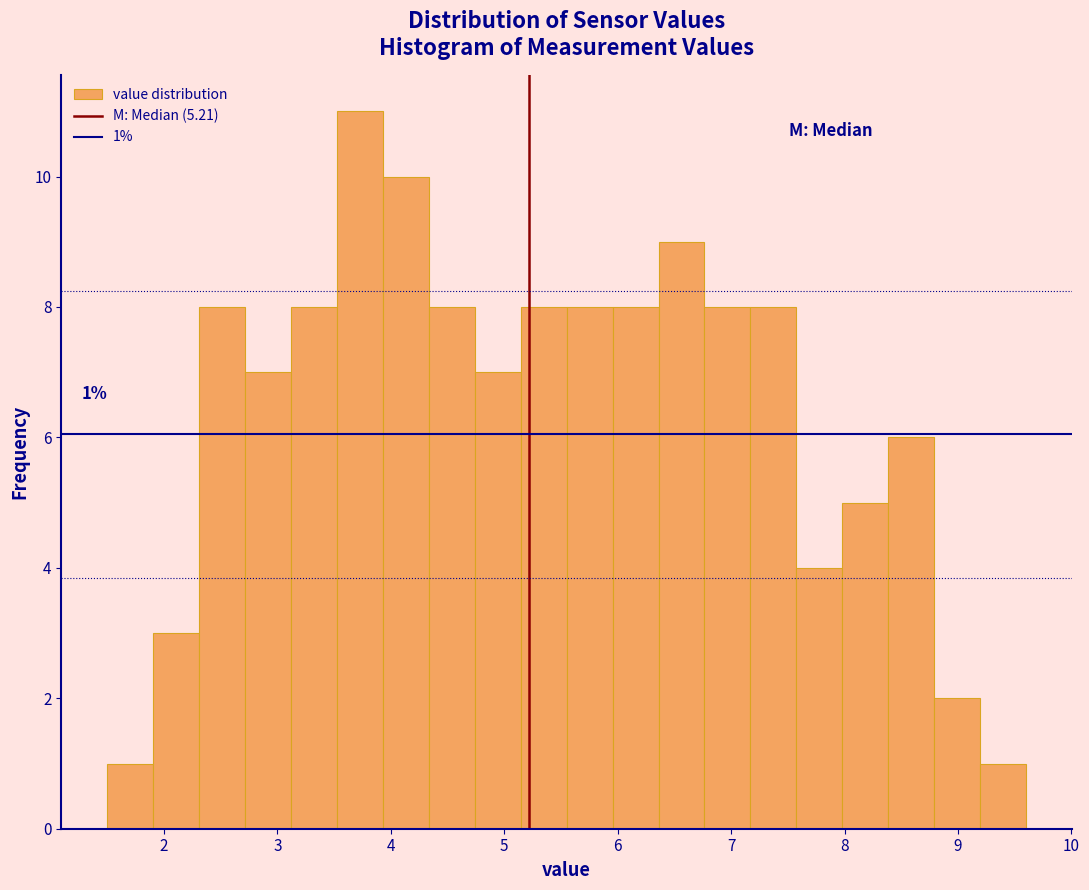

Over which range of the x-axis is the bar tallest?

3.5 to 3.9